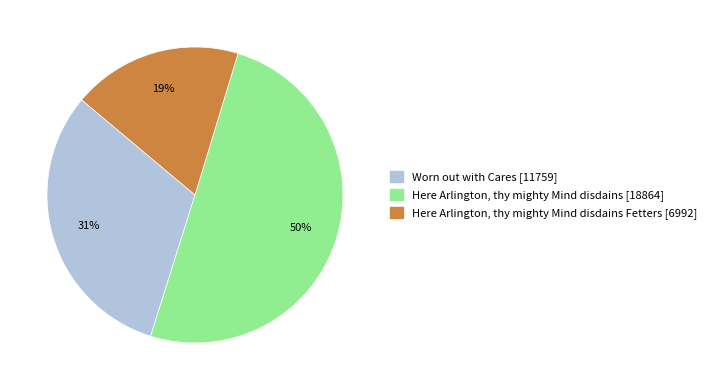

What is the largest slice in the pie chart?

Here Arlington, thy mighty Mind disdains [18864]